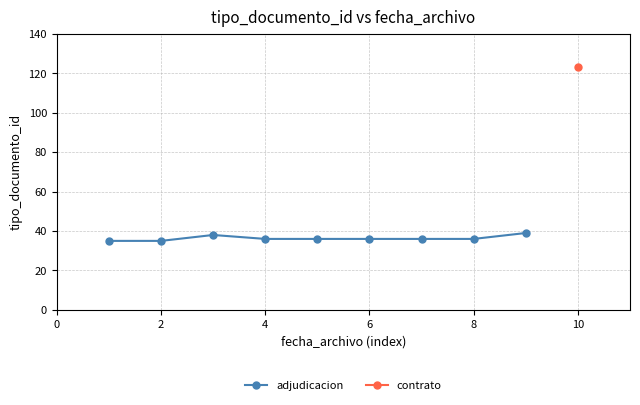

What is the maximum value for adjudicacion?

39